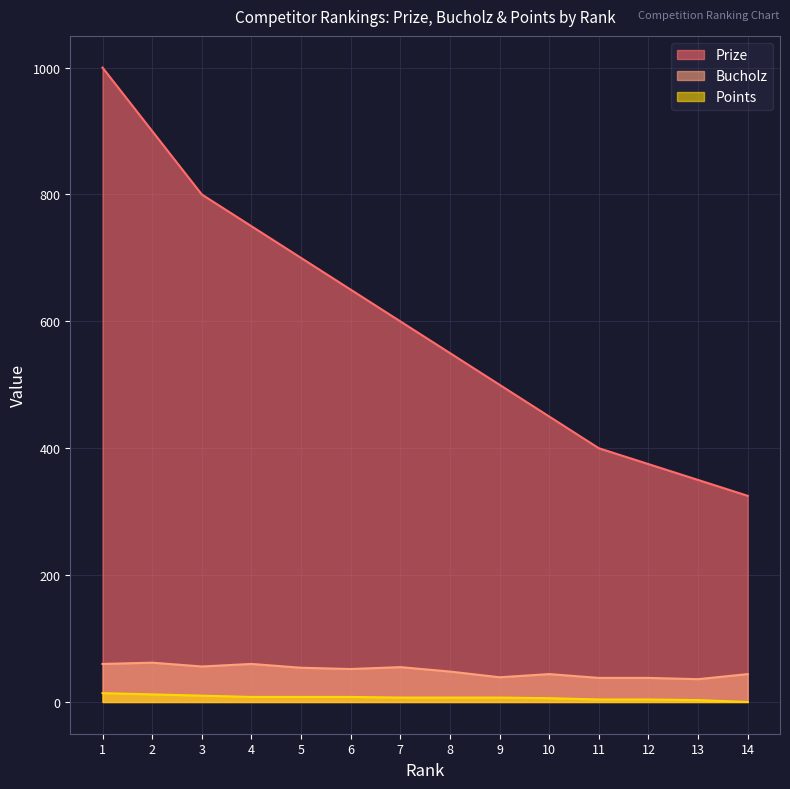

Reading left to right, transcribe all the data shown in this chart.

Prize: 1=1000	2=900	3=800	4=750	5=700	6=650	7=600	8=550	9=500	10=450	11=400	12=375	13=350	14=325
Bucholz: 1=60	2=62	3=56	4=60	5=54	6=52	7=55	8=48	9=39	10=44	11=38	12=38	13=36	14=44
Points: 1=14	2=12	3=10	4=8	5=8	6=8	7=7	8=7	9=7	10=6	11=4	12=4	13=3	14=0